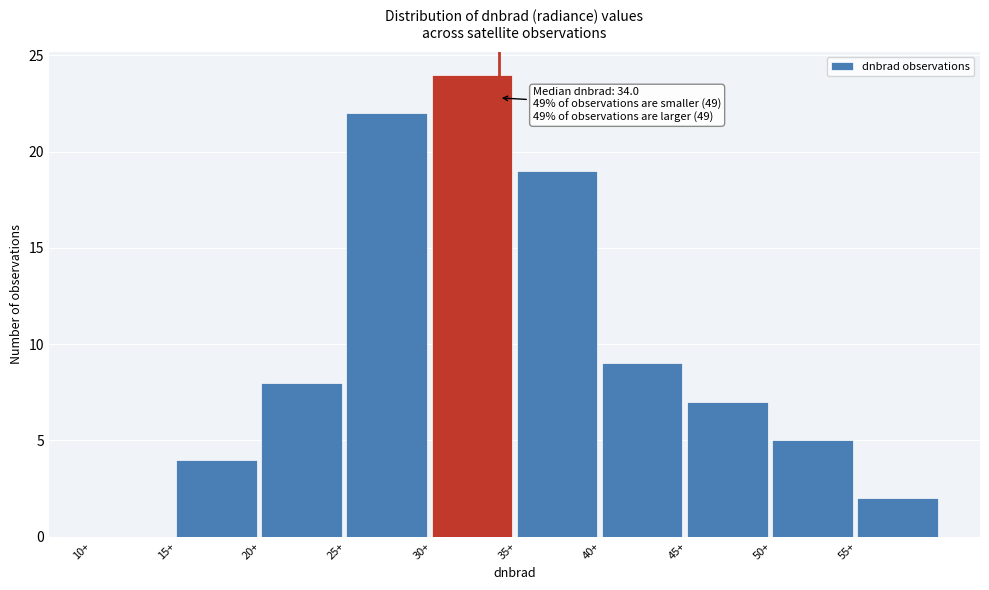

Which range on the x-axis has the tallest bar?

30 to 35